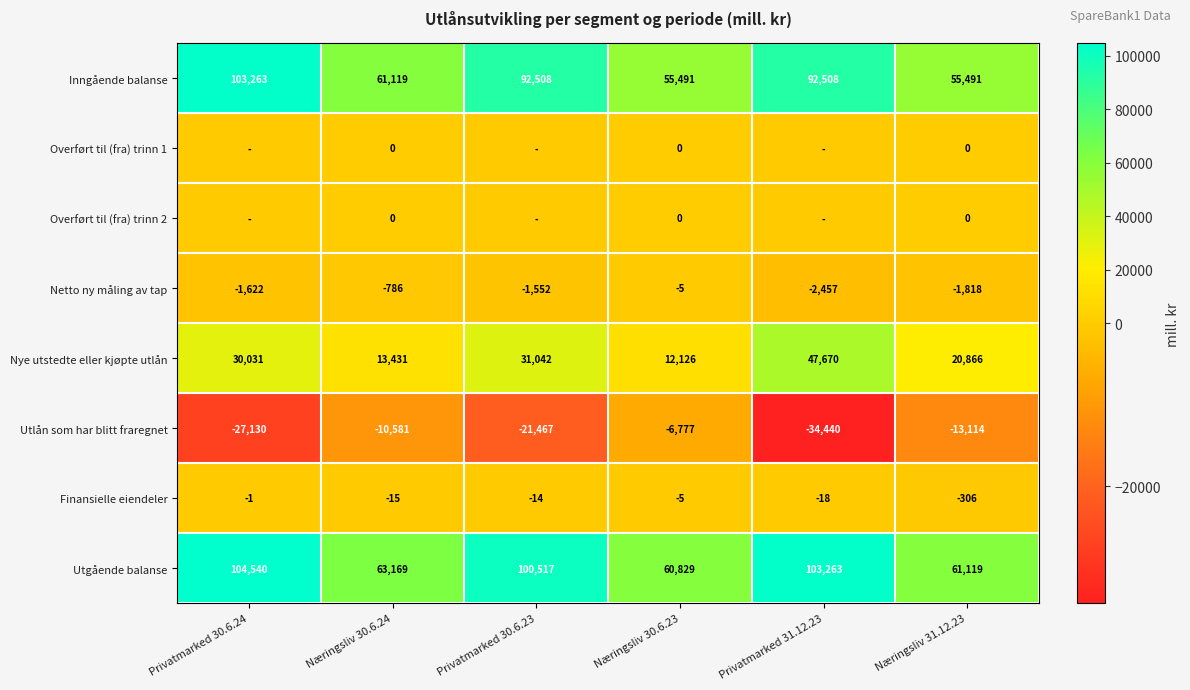

What is the total value across all series at Næringsliv 30.6.24?

126337